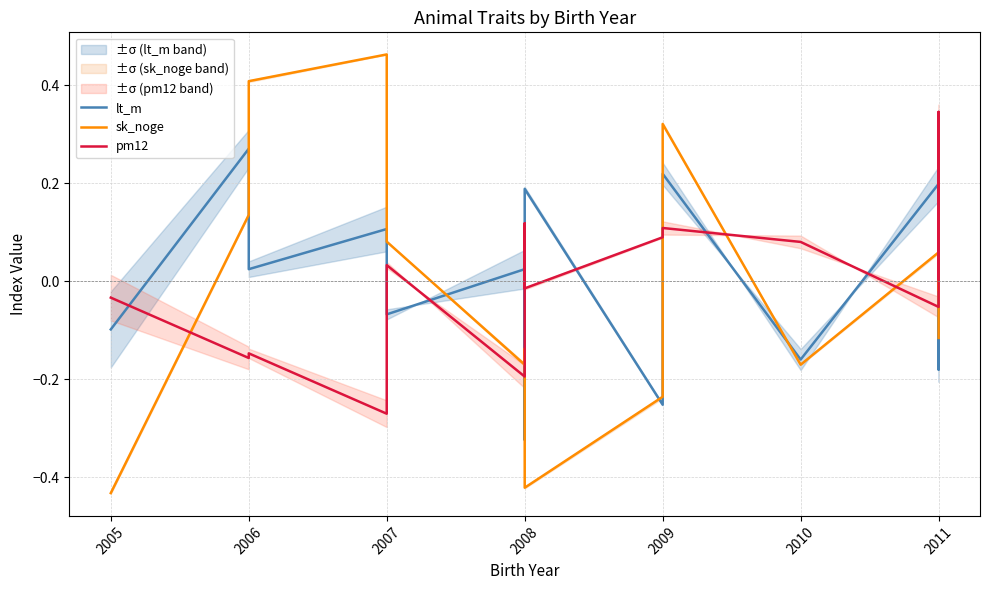

Where does the lt_m series first go above 0?

2006